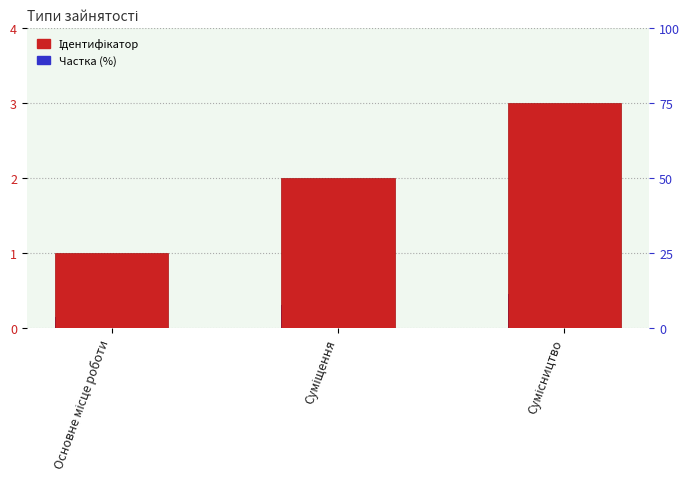

At how many categories does at least one series exceed 0?

3